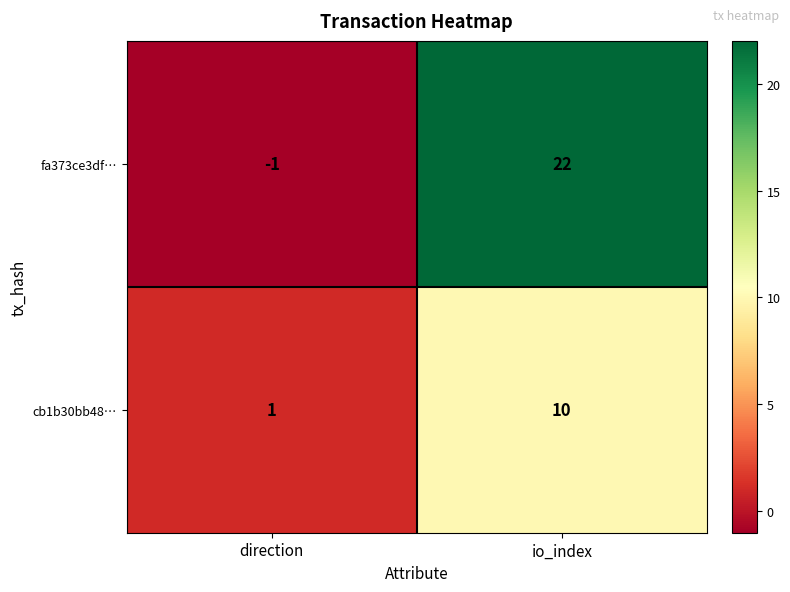

Is it true that fa373ce3df… equals 22 at io_index?

True